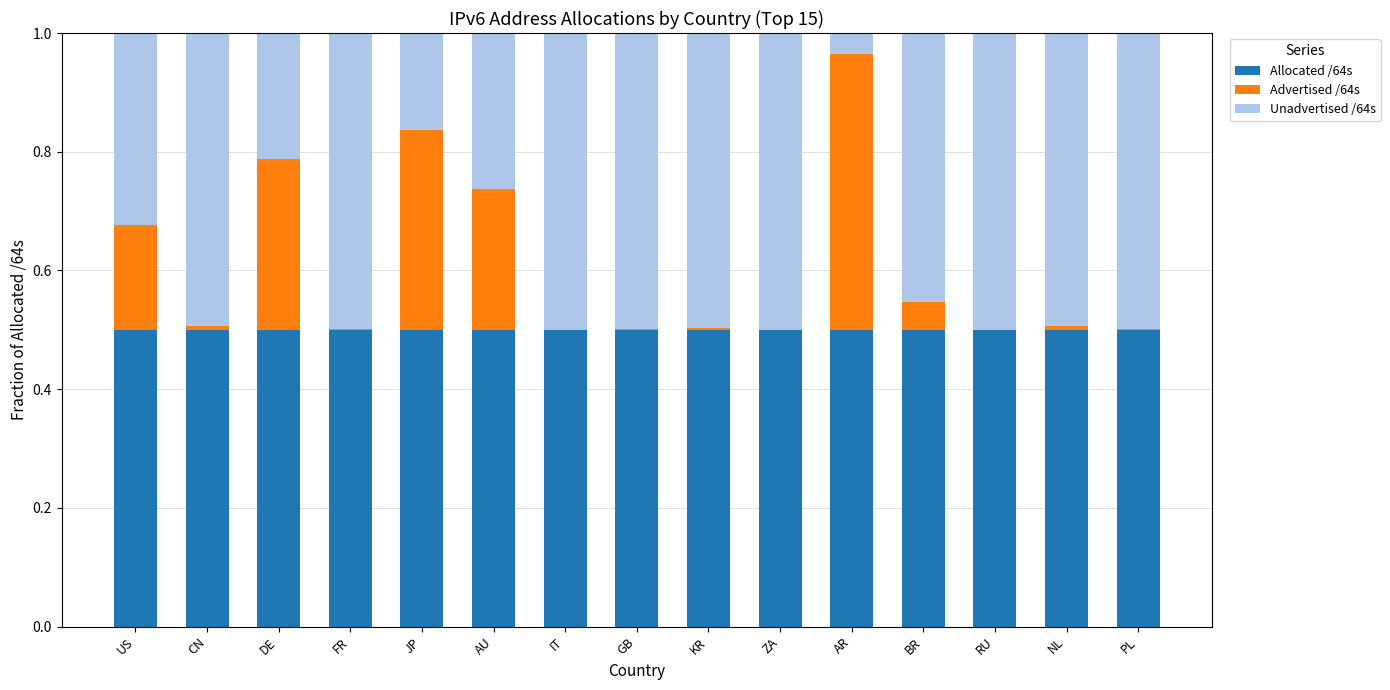

What is the total value across all series at JP?

1.0